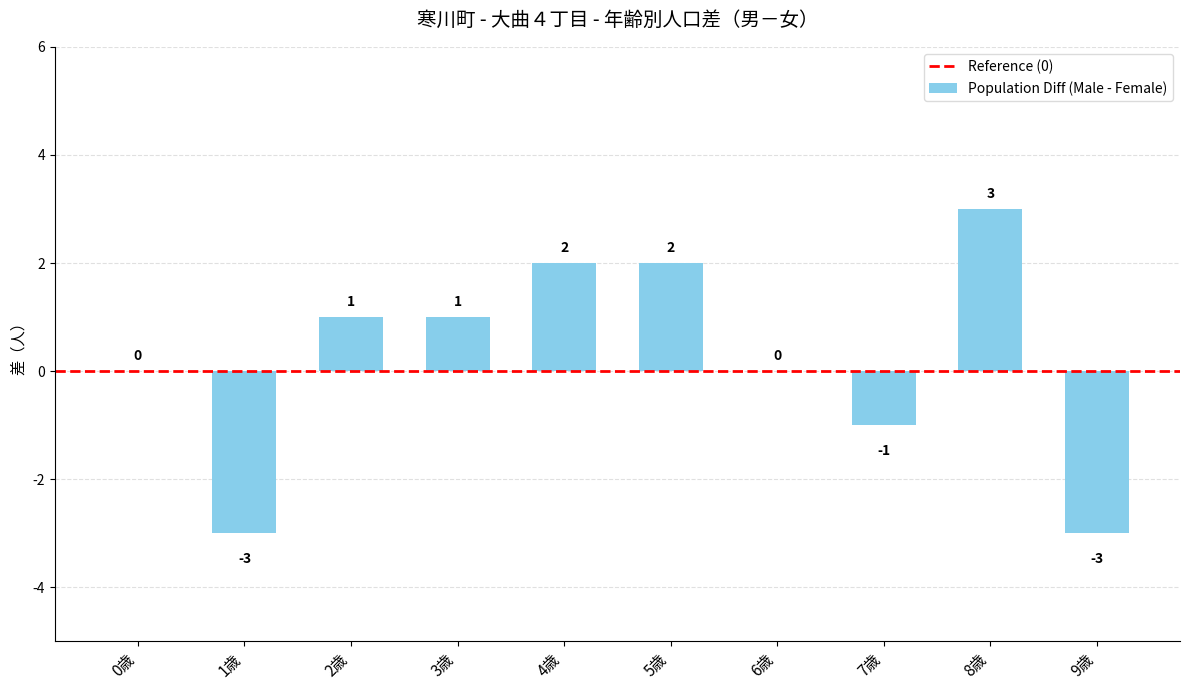

Which label corresponds to the largest value in the chart?

8歳